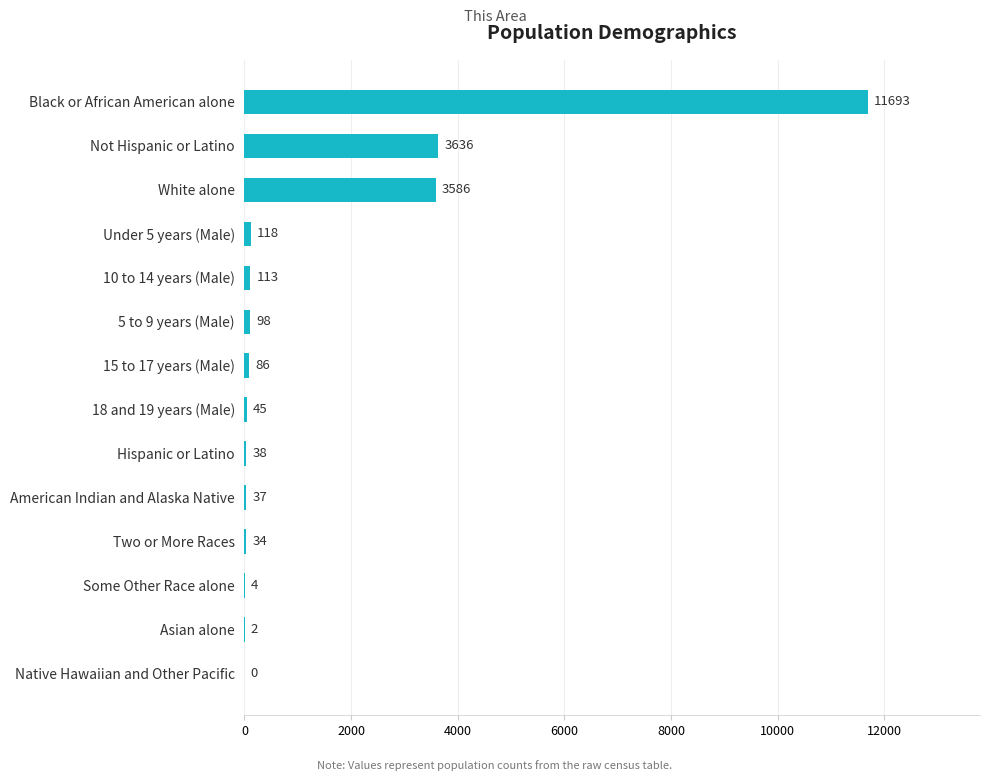

What is the change in value from Black or African American alone to Asian alone?

-11691